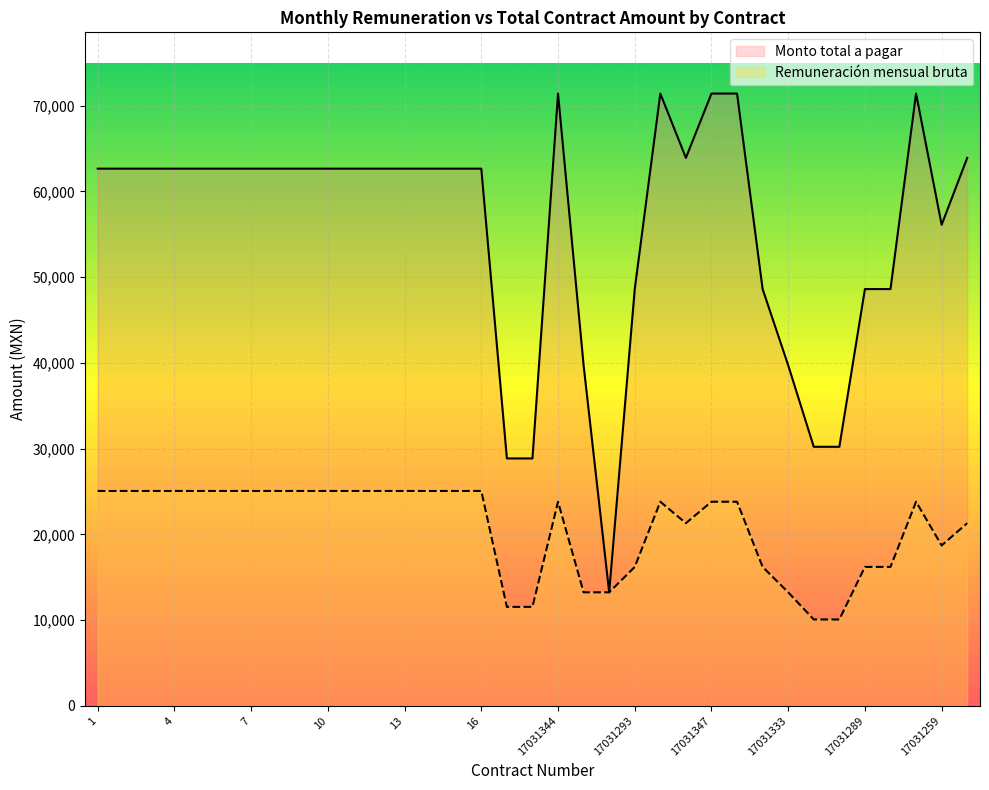

What is the difference between the highest and lowest values at 19?

17308.5